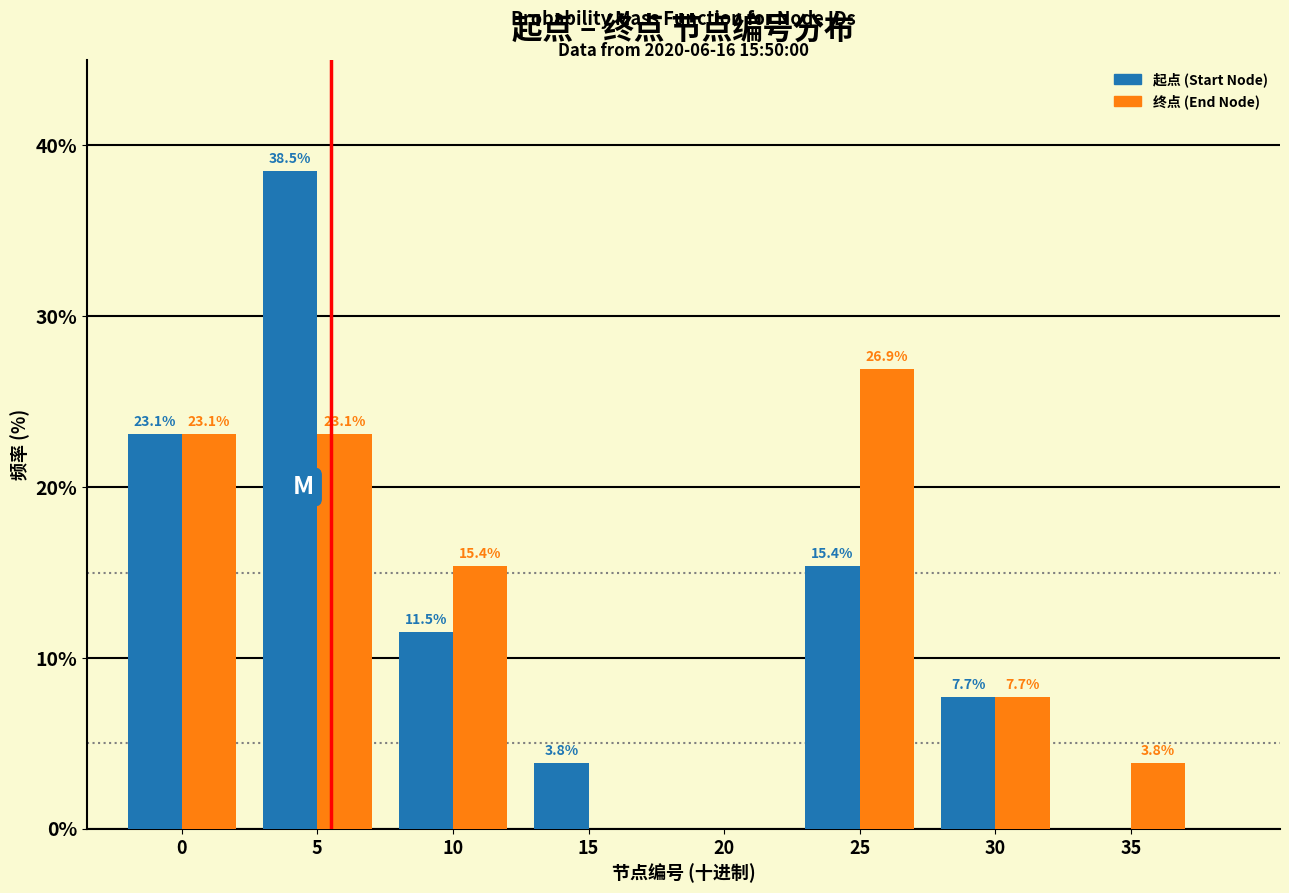

Reading left to right, extract all data points from this chart.

起点 (Start Node): 0=23.1	5=38.5	10=11.5	15=3.8	20=0.0	25=15.4	30=7.7	35=0.0
终点 (End Node): 0=23.1	5=23.1	10=15.4	15=0.0	20=0.0	25=26.9	30=7.7	35=3.8